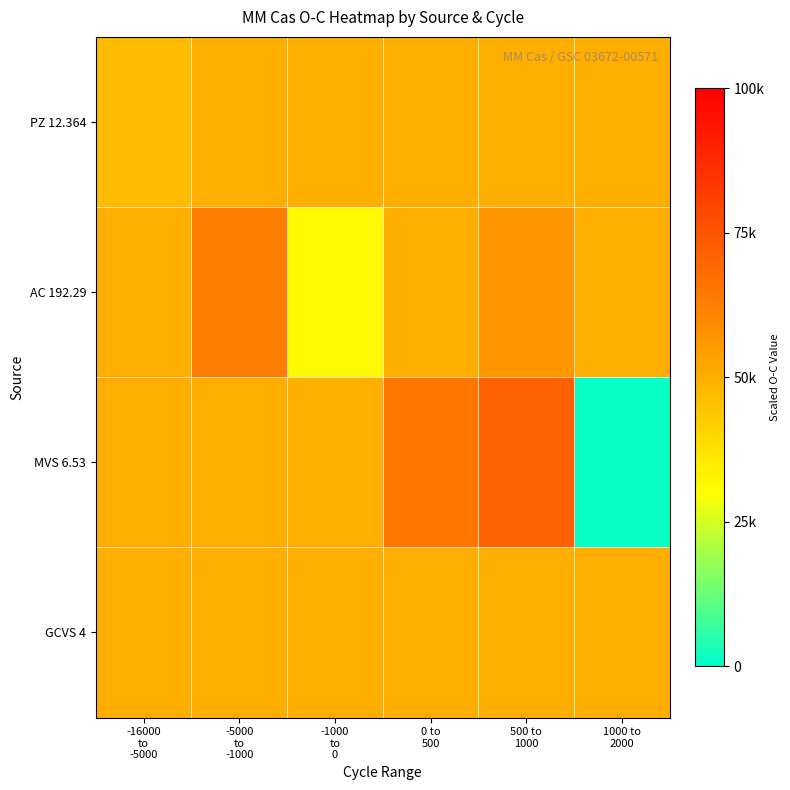

Between 500 to
1000 and 1000 to
2000, which is larger?

500 to
1000